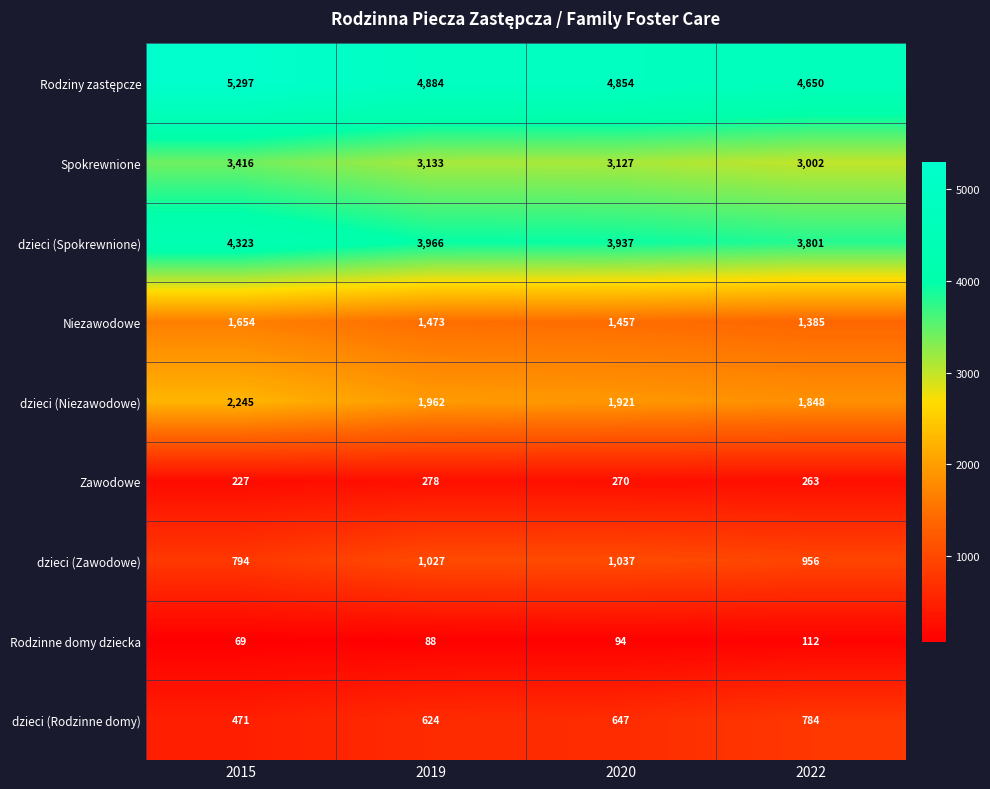

Is it true that dzieci (Spokrewnione) equals 2231 at 2019?

False